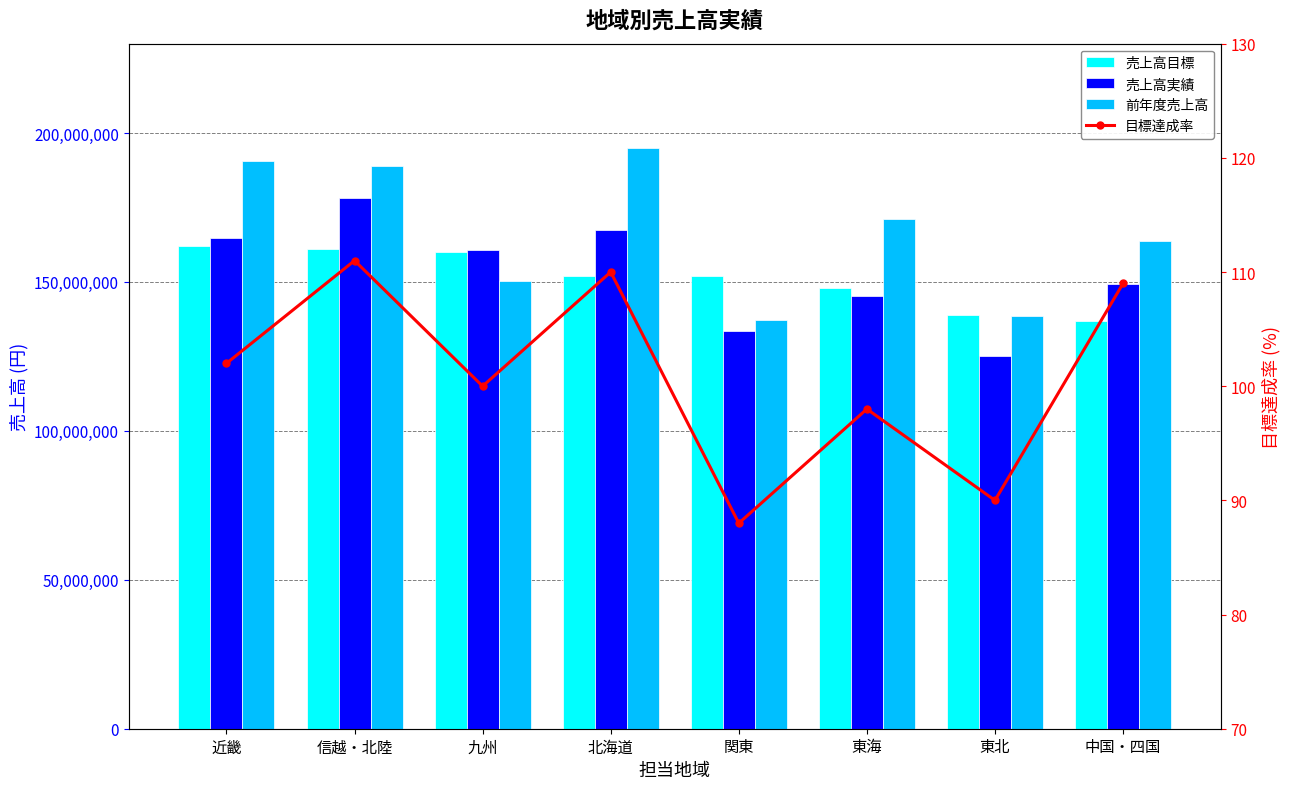

Rank the series by their maximum value, from lowest to highest.

目標達成率, 売上高目標, 売上高実績, 前年度売上高